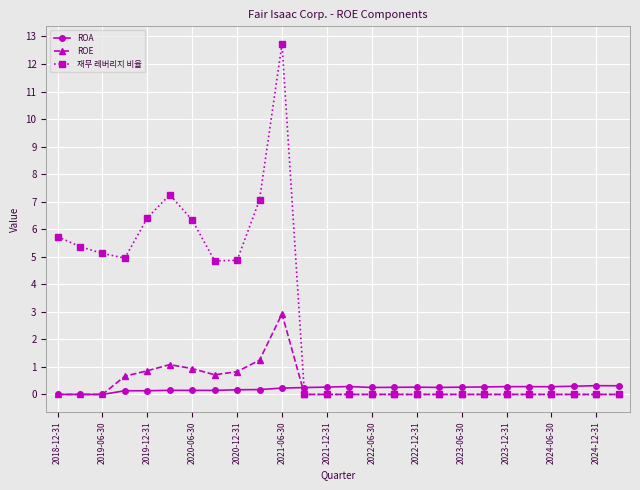

Which series has the largest total across all categories?

재무 레버리지 비율